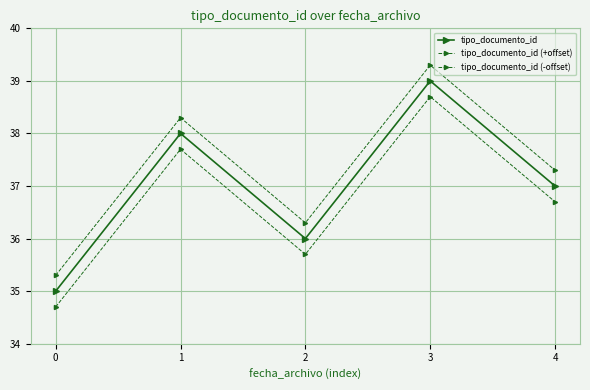

Read the tipo_documento_id (+offset) value at 4.

37.3